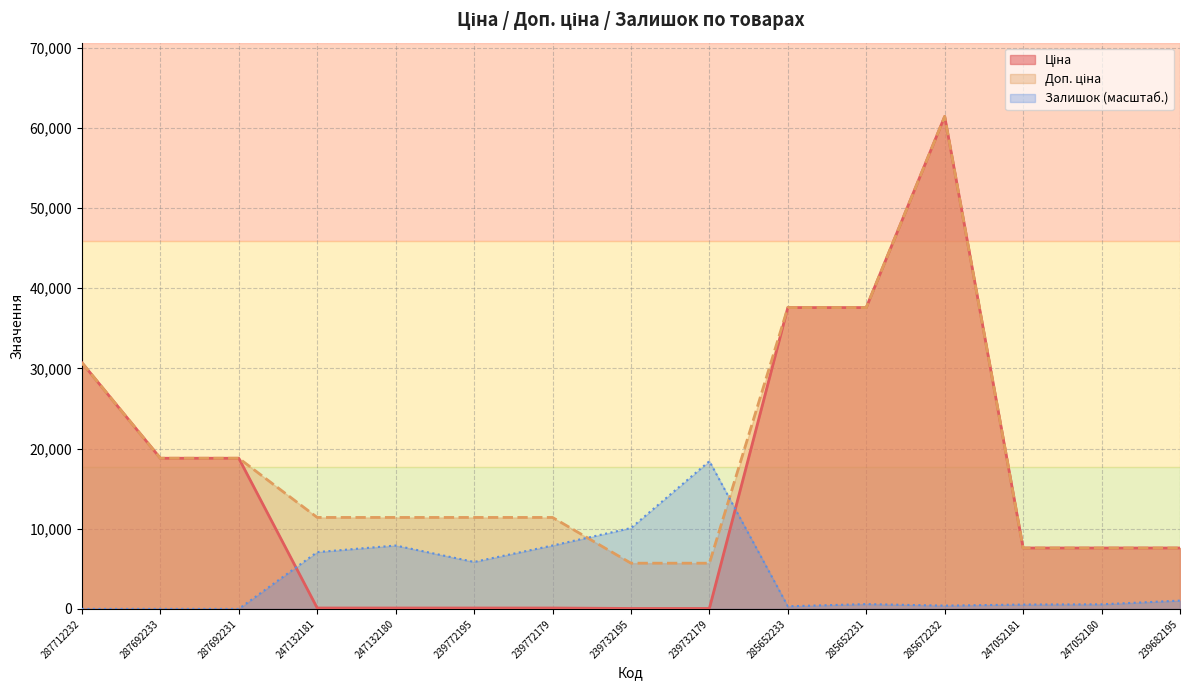

Does the chart have visible grid lines?

Yes